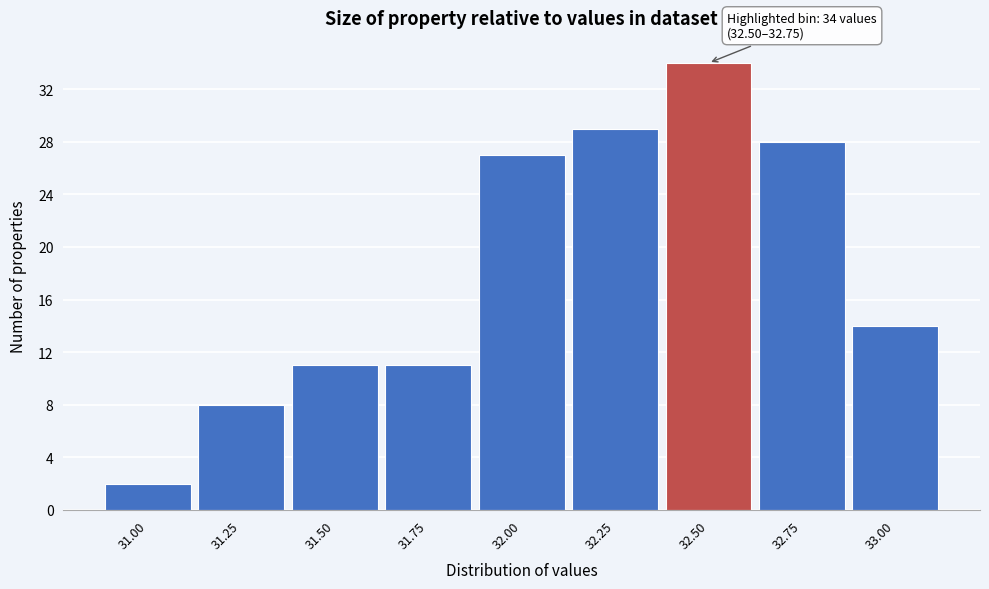

Reading left to right, transcribe all the data shown in this chart.

2	8	11	11	27	29	34	28	14